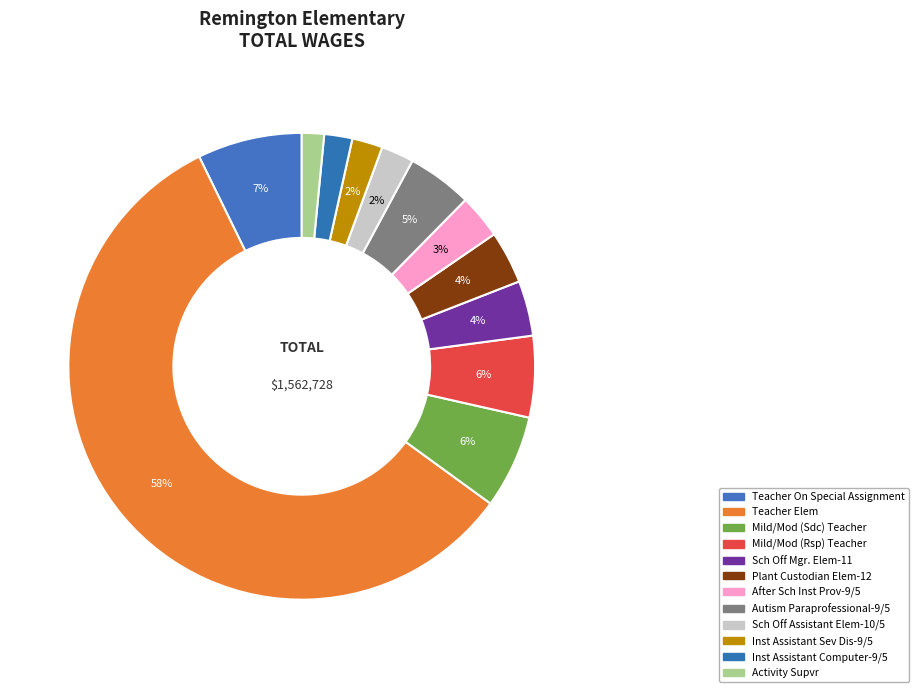

How many segments does this pie chart have?

12